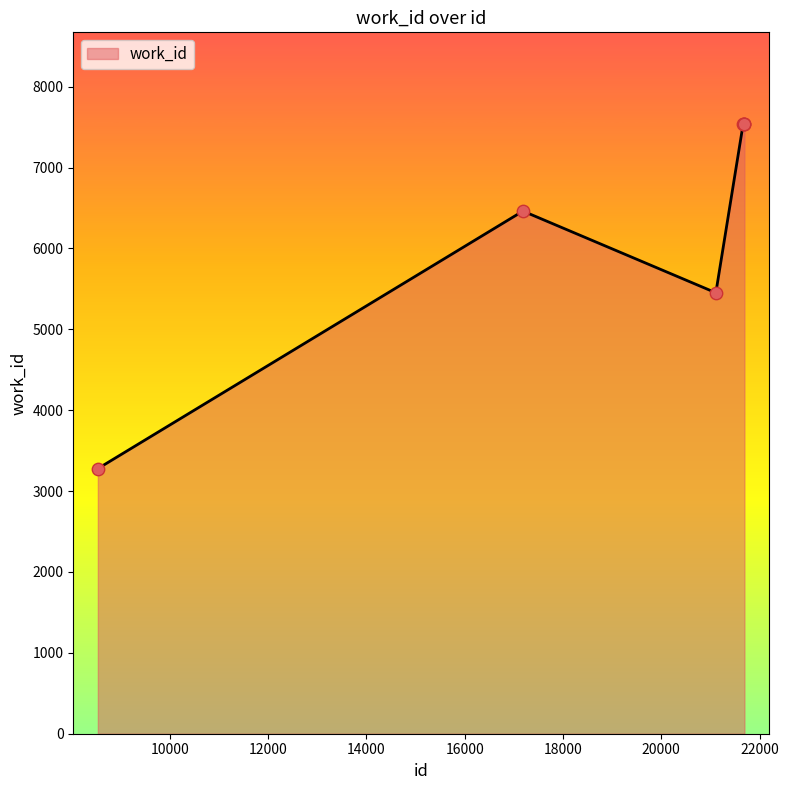

What is the smallest value displayed?

3278